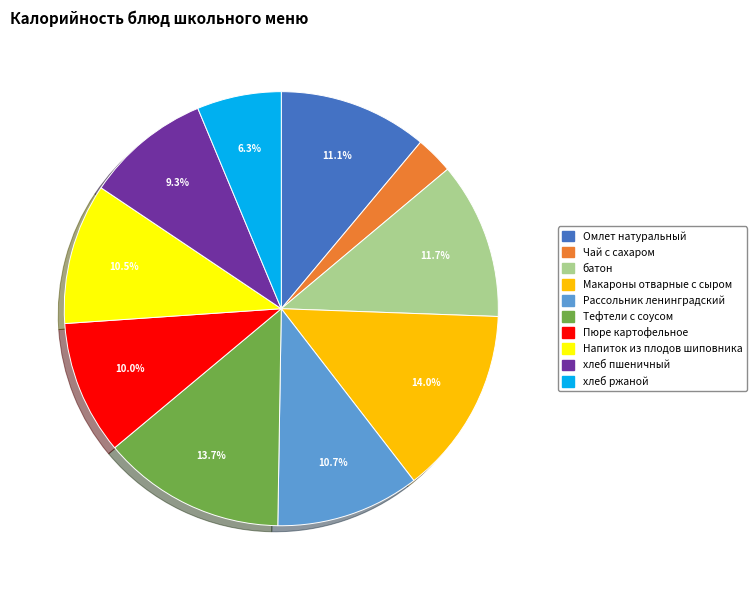

Do Макароны отварные с сыром and Пюре картофельное together represent more than half of the pie?

No